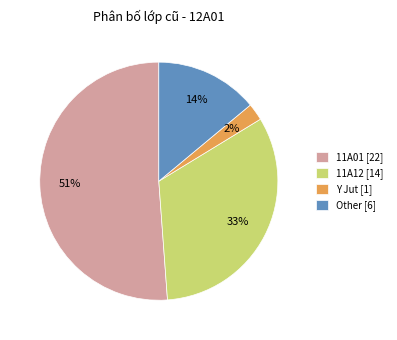

How many segments does this pie chart have?

4